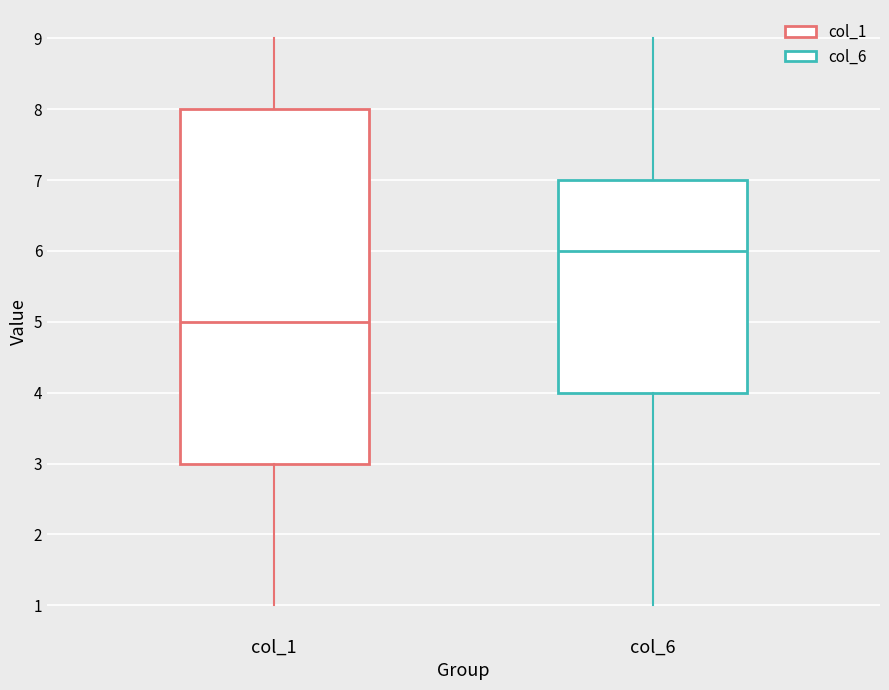

Reading left to right, transcribe this box plot: for each box, give where its median line is, the range the box spans, and where its two whiskers end, as read against the y-axis. The values are not printed on the chart, so give them approximately, as read against the axis.

col_1: median 5, box 3 to 8, whiskers 1 to 9
col_6: median 6, box 4 to 7, whiskers 1 to 9